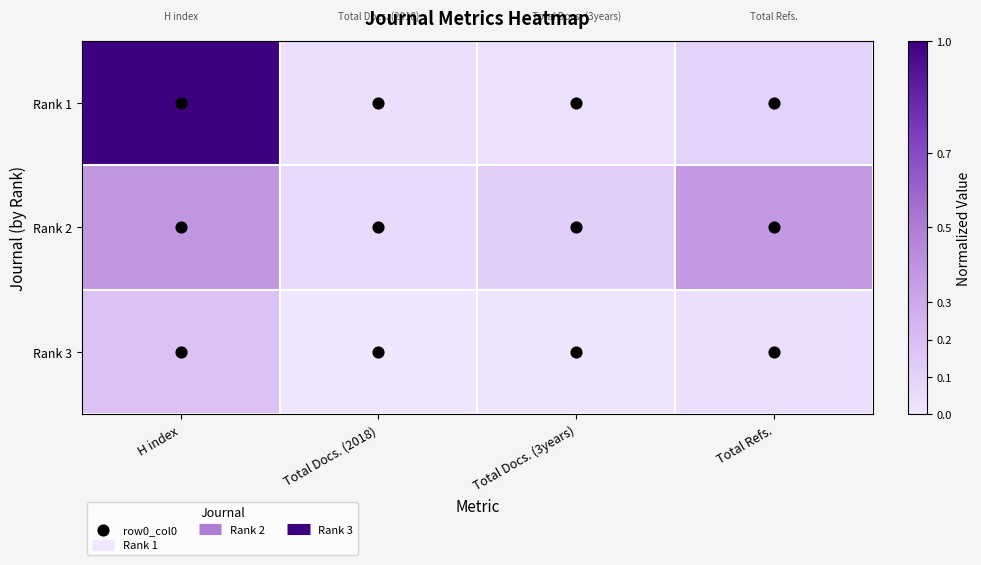

Reading left to right, transcribe all the data shown in this chart.

Rank 1: H index=1.0	Total Docs. (2018)=0.0	Total Docs. (3years)=0.0	Total Refs.=0.1
Rank 2: H index=0.4	Total Docs. (2018)=0.1	Total Docs. (3years)=0.1	Total Refs.=0.4
Rank 3: H index=0.2	Total Docs. (2018)=0.0	Total Docs. (3years)=0.0	Total Refs.=0.0